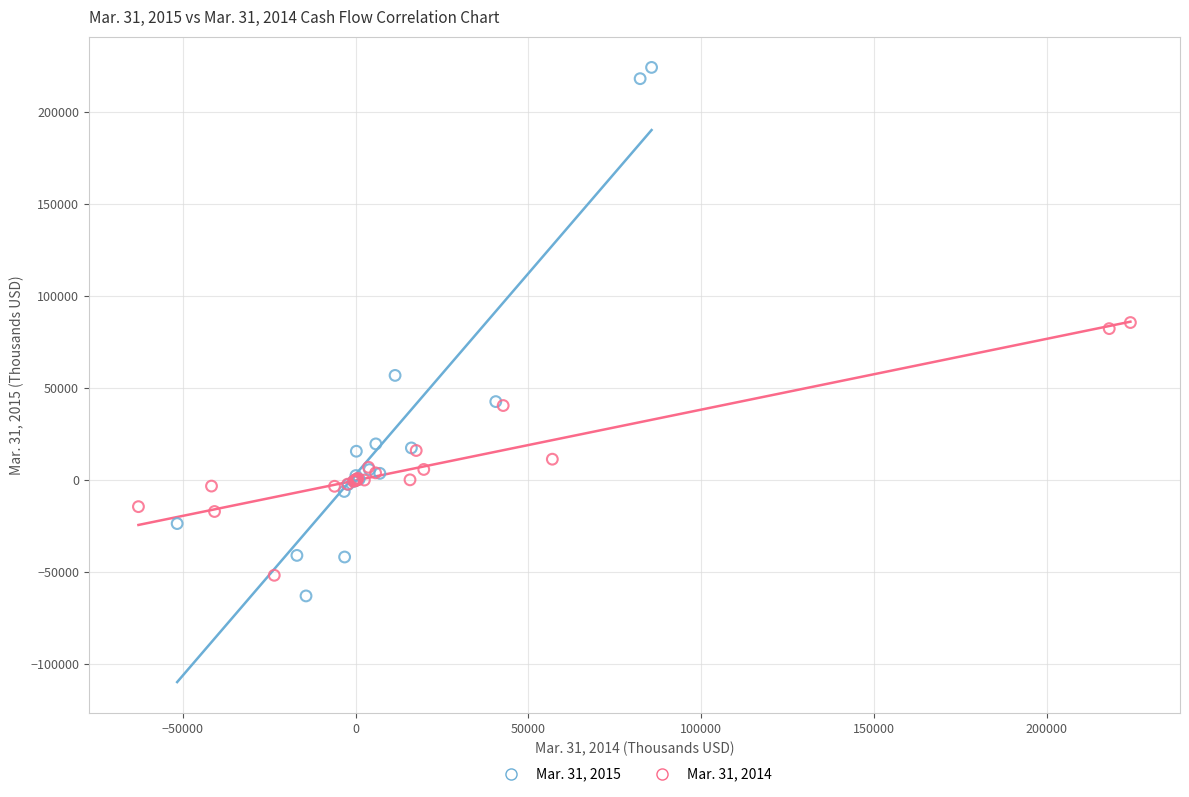

Which series contains the lowest Y value?

Mar. 31, 2015